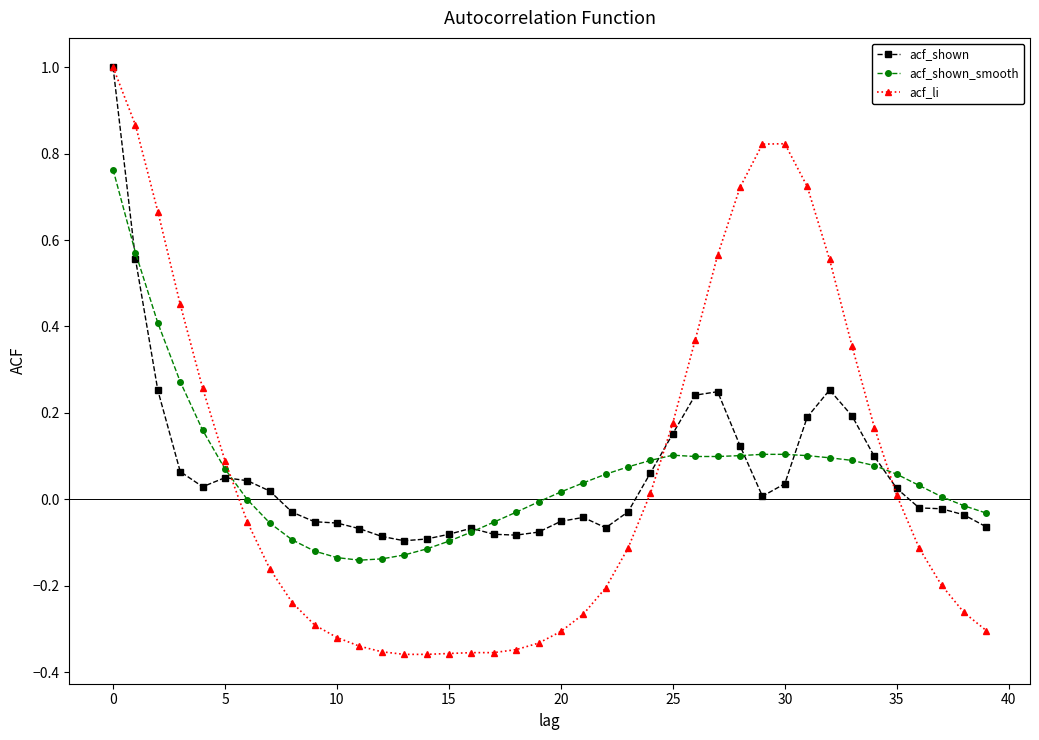

What is the sum of all acf_shown values?

2.4